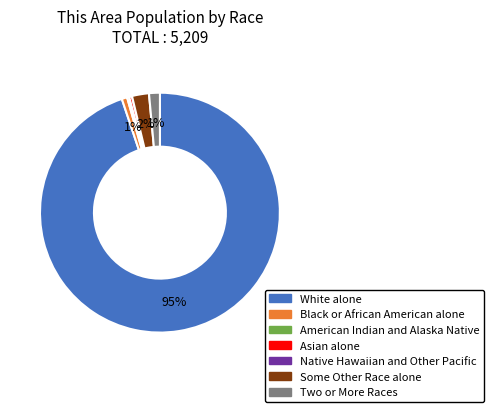

To the nearest percent, what is the combined percentage of American Indian and Alaska Native and Black or African American alone?

1%